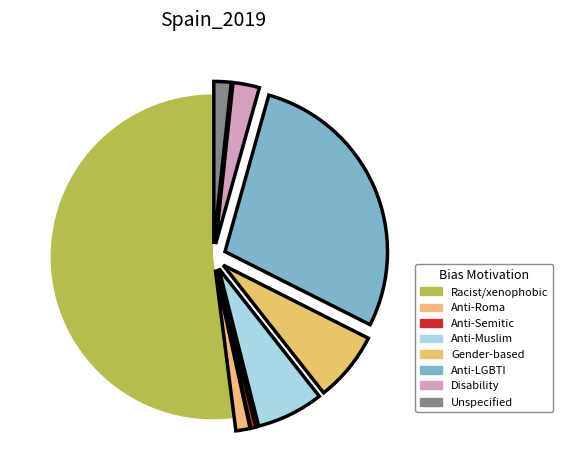

Count the number of slices in the pie.

8